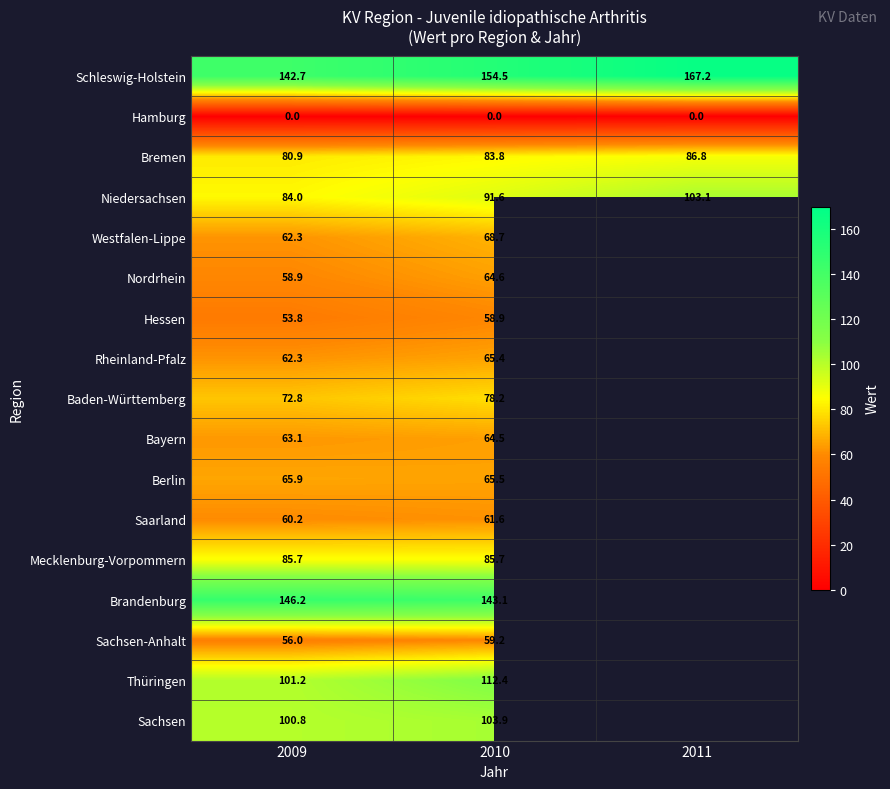

The value of Bremen at 2011 is 143.7. True or false?

False